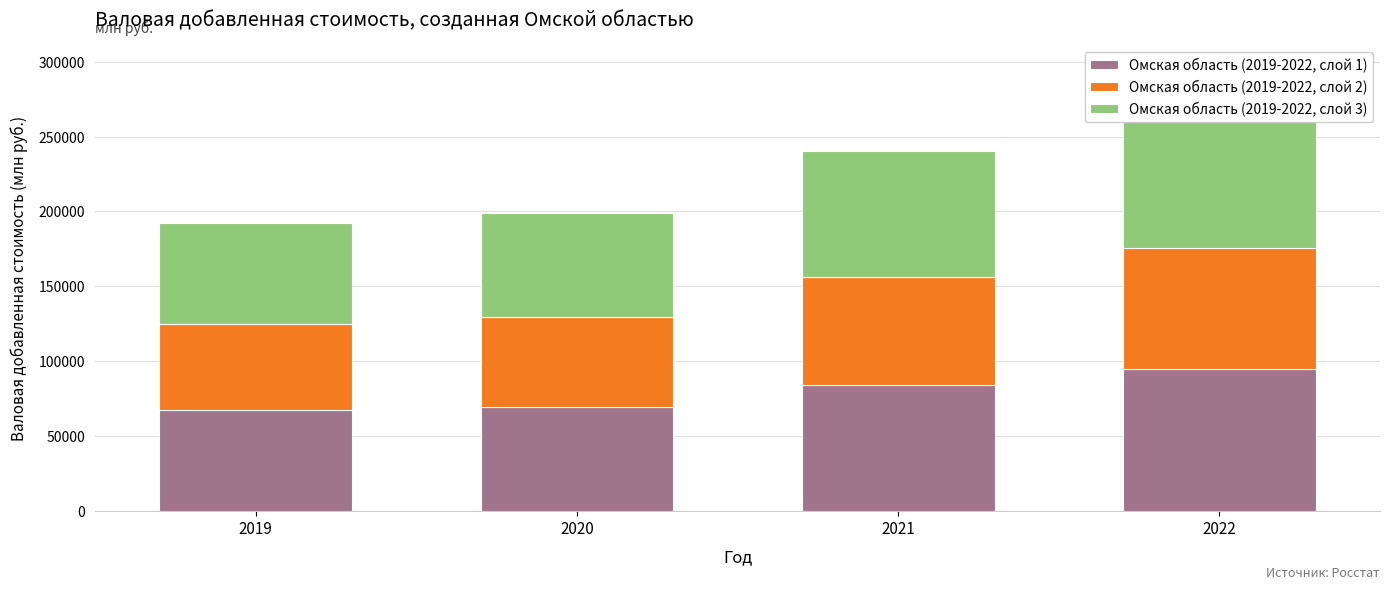

What is the difference between the maximum and minimum values in the Омская область (2019-2022, слой 2) series?

23435.0